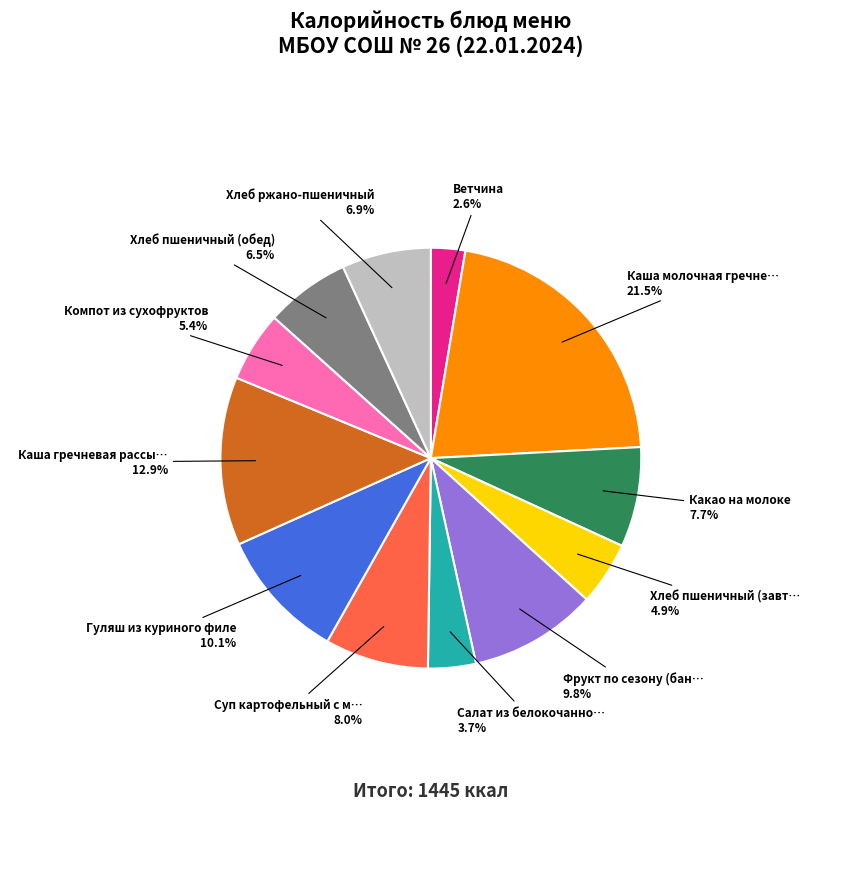

Does any single category account for the majority?

No